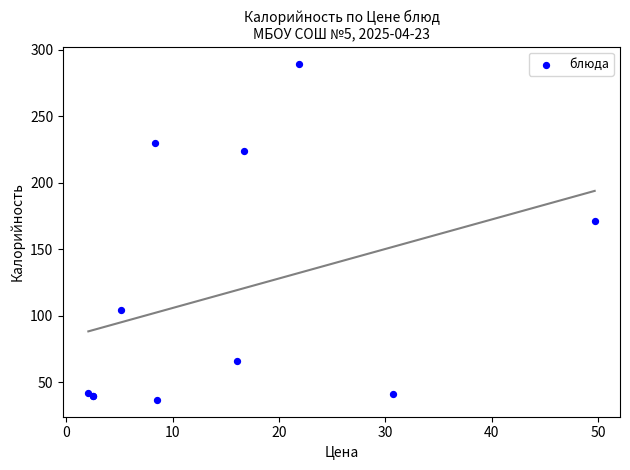

What Y value in the scatter plot is closest to 163?

171.2